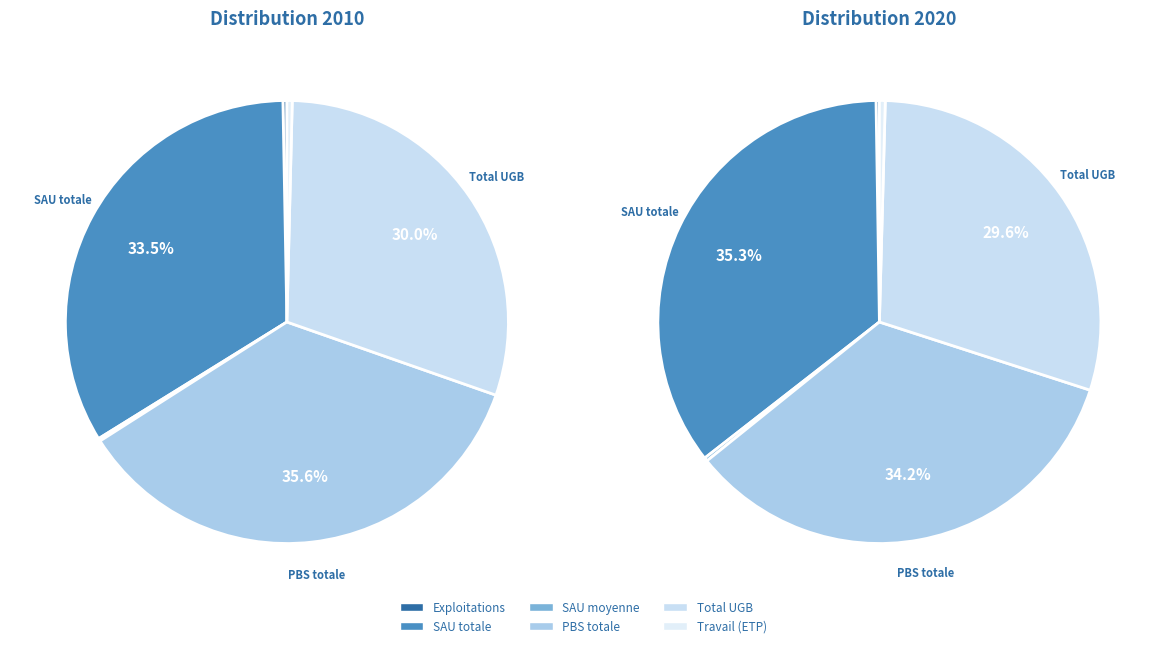

How much of the chart is everything except nombre total d'exploitations?

99.7%